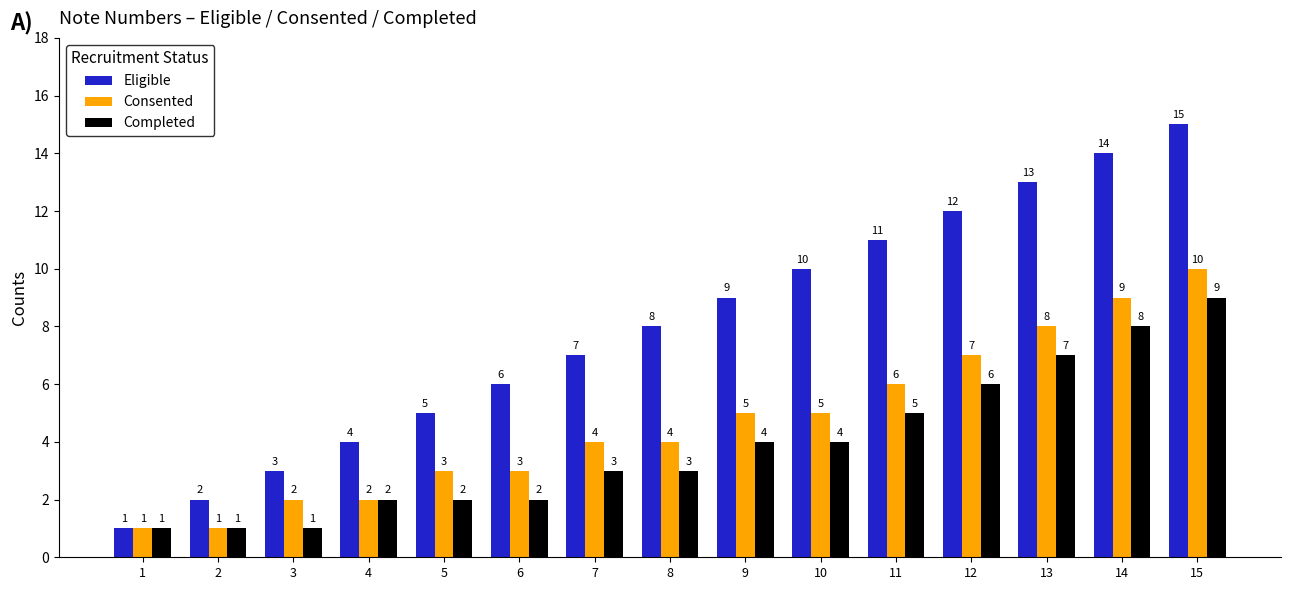

The value of Eligible at 5 is 2. True or false?

False